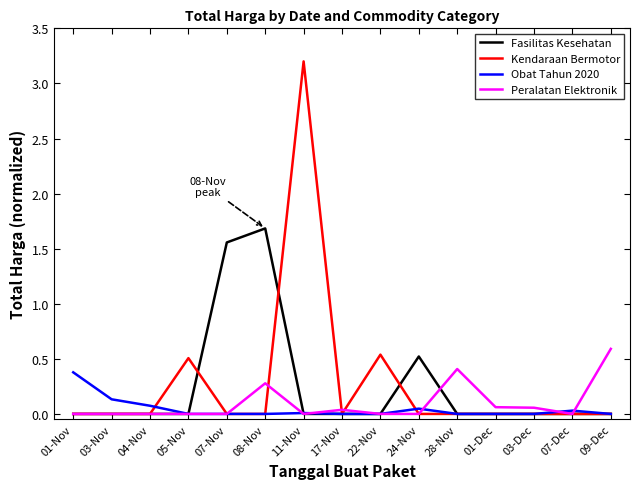

What position from the left is 08-Nov?

6